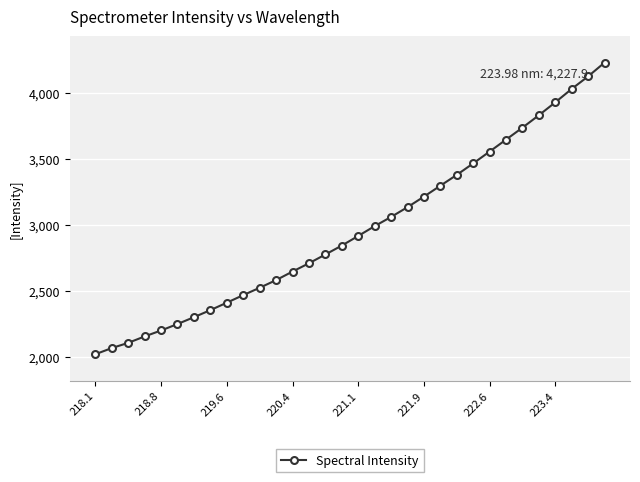

How many data points are above 2917?

16